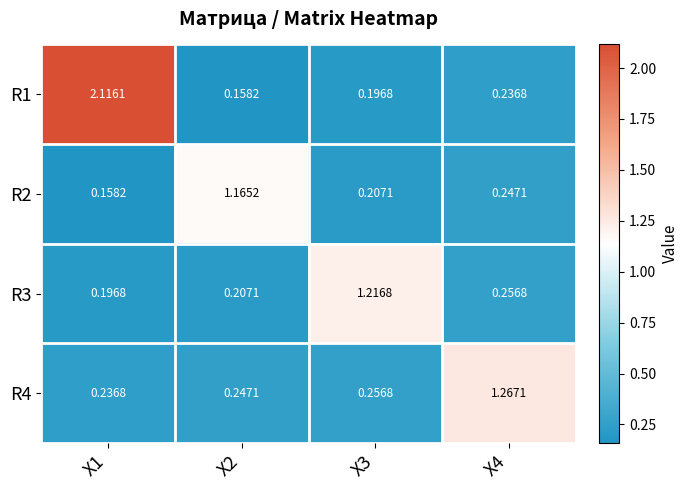

Is the value of R4 at X3 greater than the value of R2 at X1?

Yes